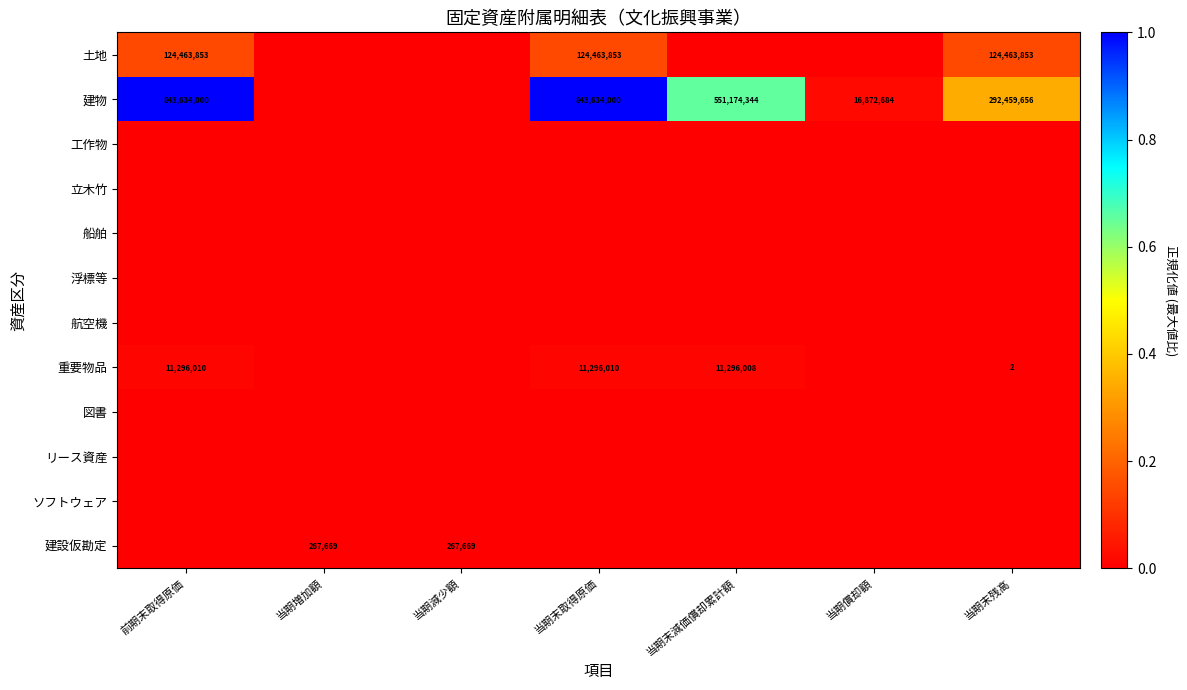

Which label corresponds to the smallest value in the chart?

当期増加額